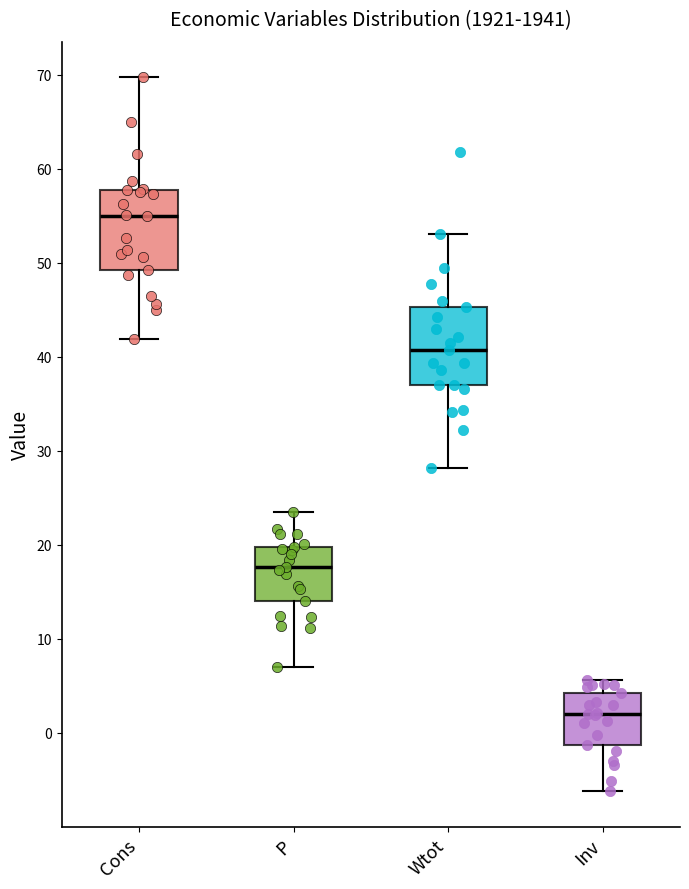

Where does the upper whisker of the box for P end on the y-axis? The values are not printed on the chart, so give them approximately, as read against the axis.

24